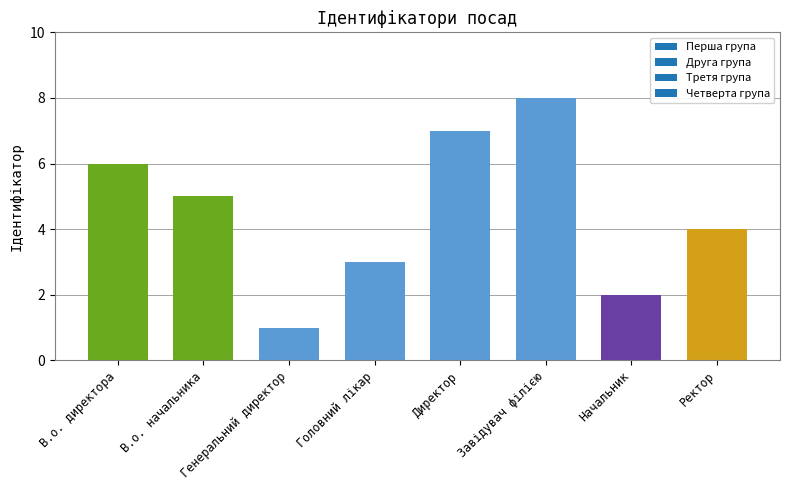

True or false: the data shows 8 at Завідувач філією.

True